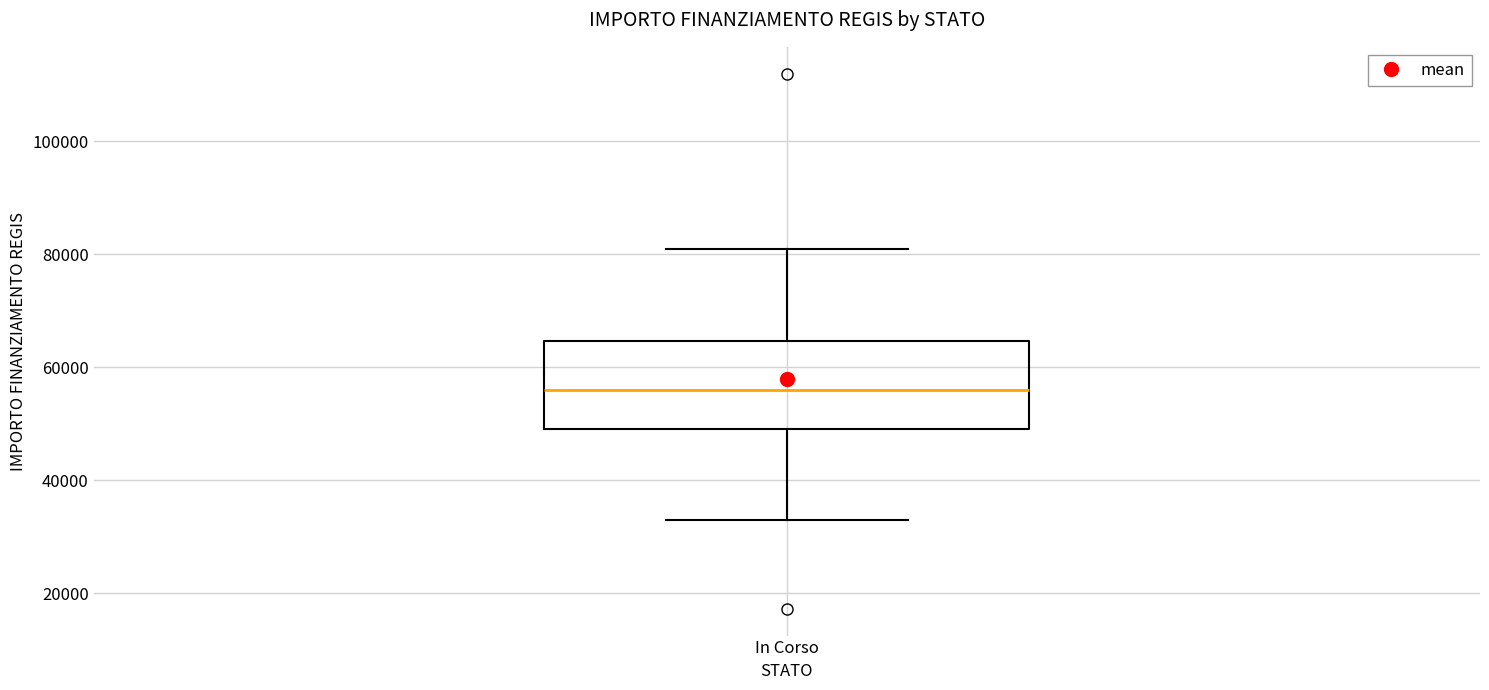

Transcribe this box plot: give where the median line is, the range the box spans, and where the two whiskers end, as read against the y-axis. The values are not printed on the chart, so give them approximately, as read against the axis.

median 56000, box 50000 to 64000, whiskers 32000 to 80000